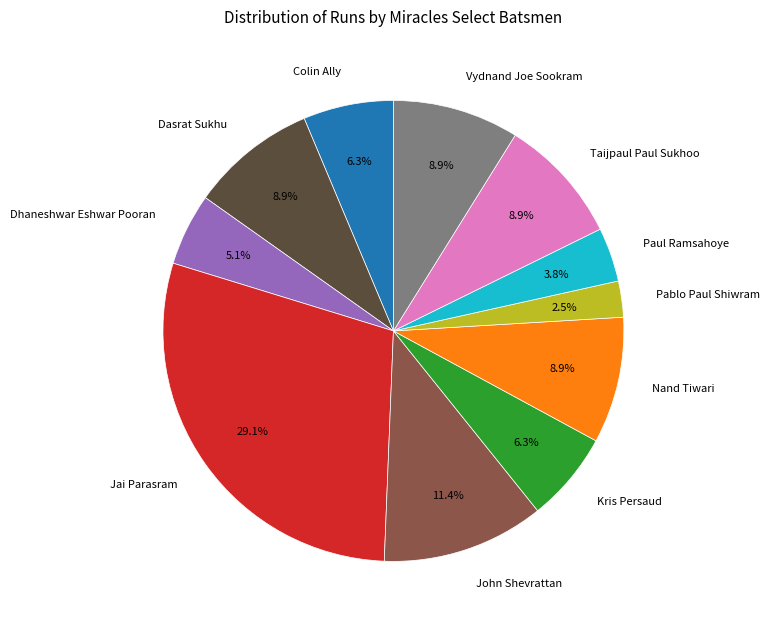

Which slice is the largest?

Jai Parasram